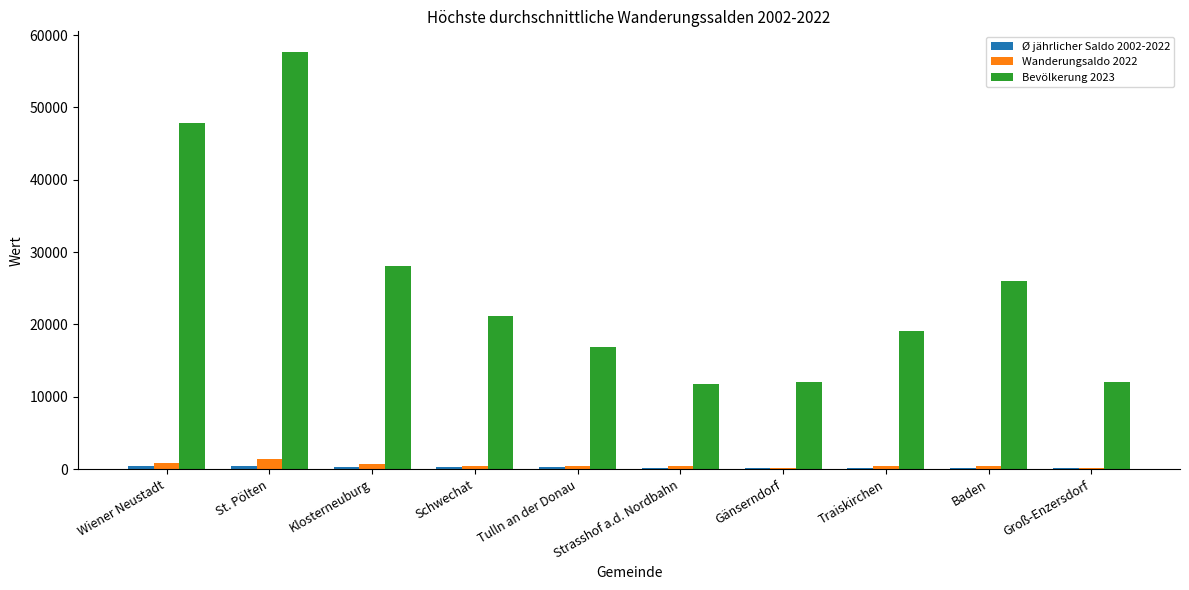

Between Klosterneuburg and Tulln an der Donau, which series saw the biggest shift?

Bevölkerung 2023